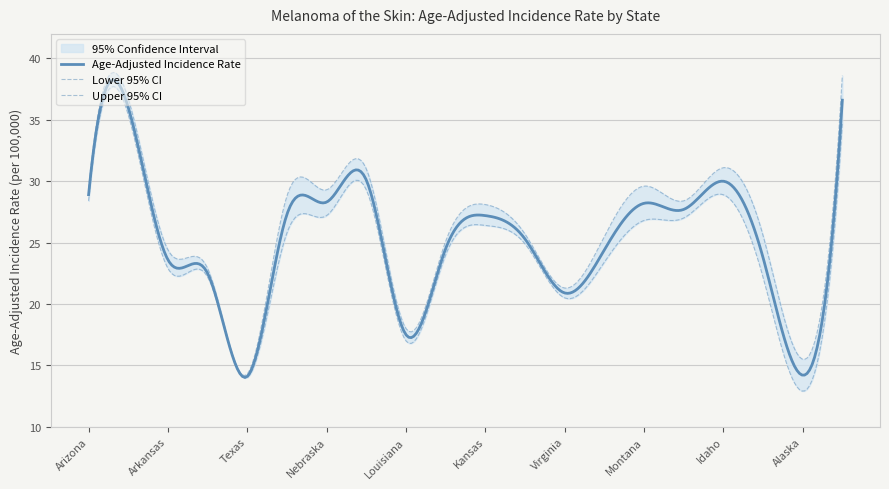

Count the number of categories in the chart.

20